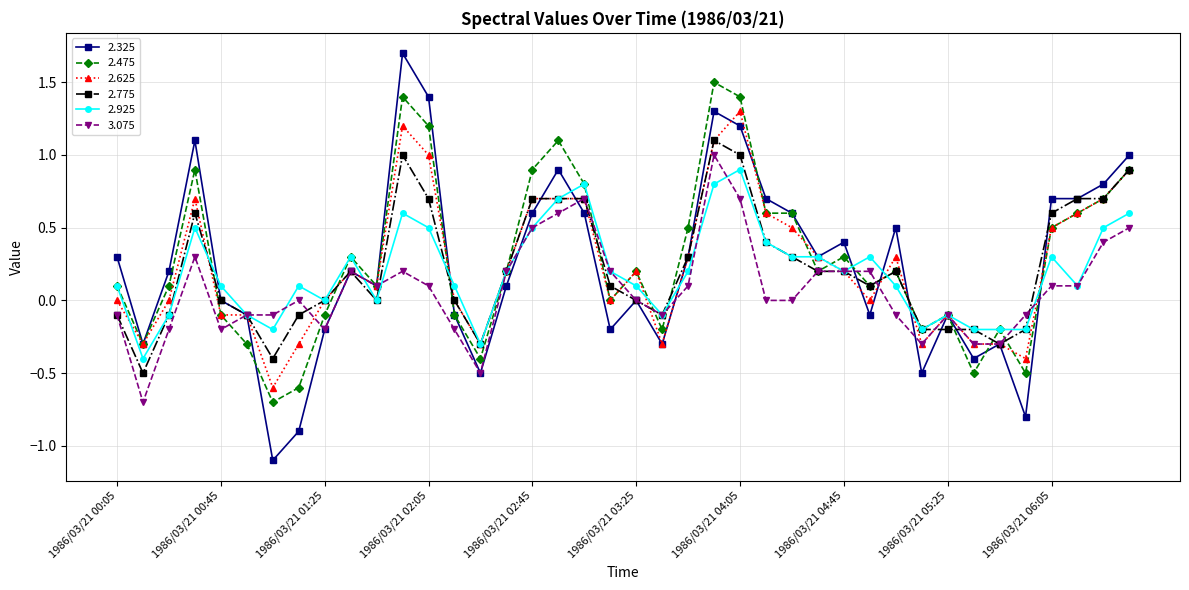

True or false: 2.475 has more than 1 interior local peaks.

True